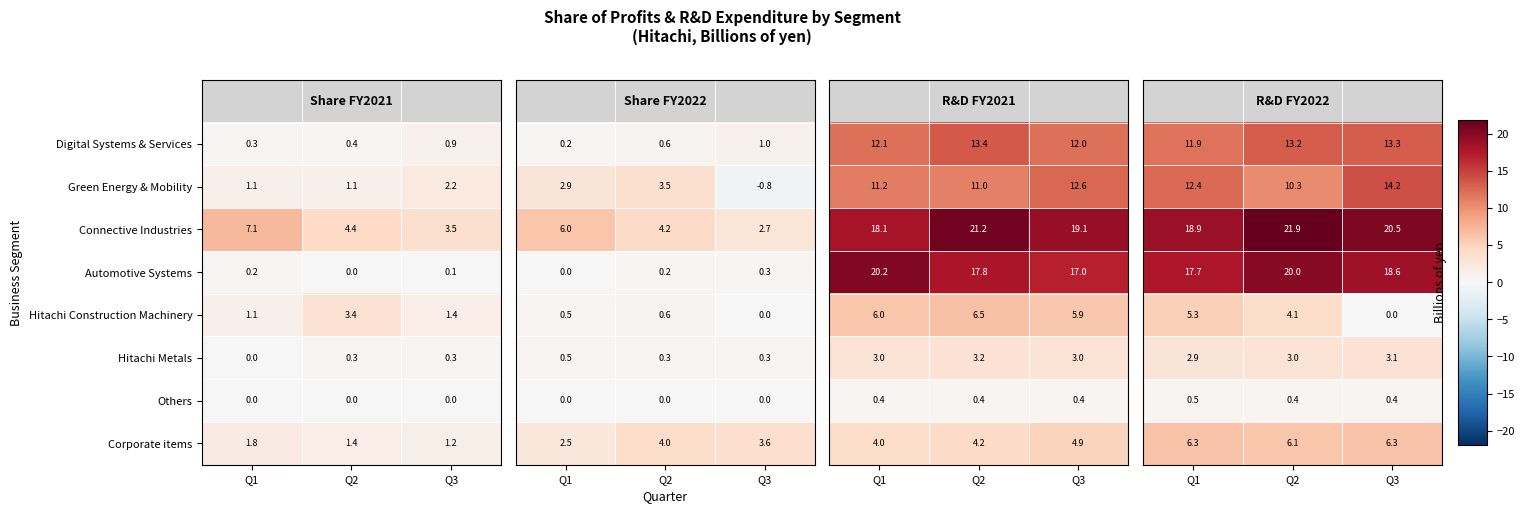

What is the sum of the Hitachi Construction Machinery values at Q1 and Q3?

2.5